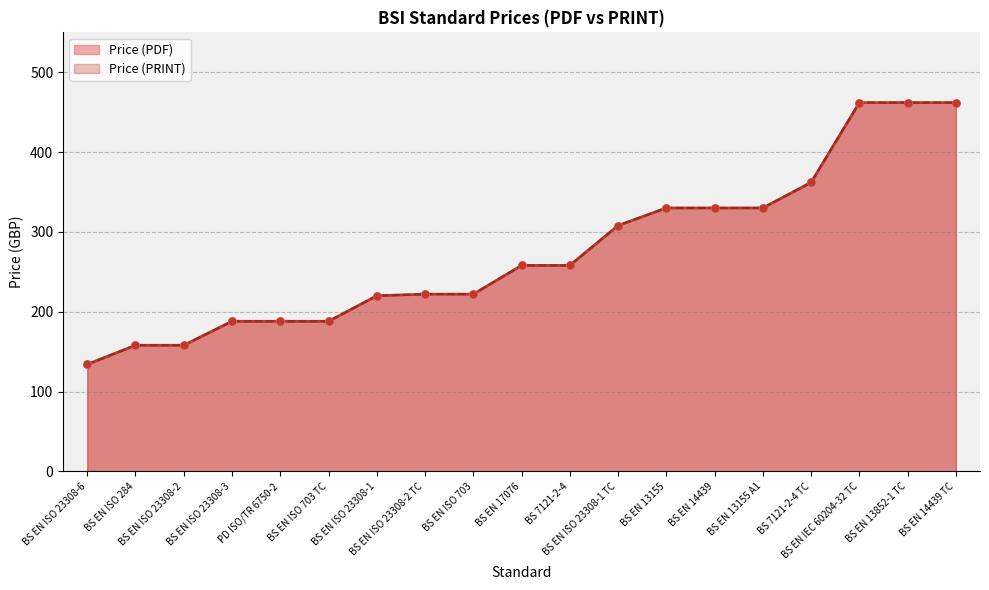

Which series has the largest total across all categories?

Price (PDF)